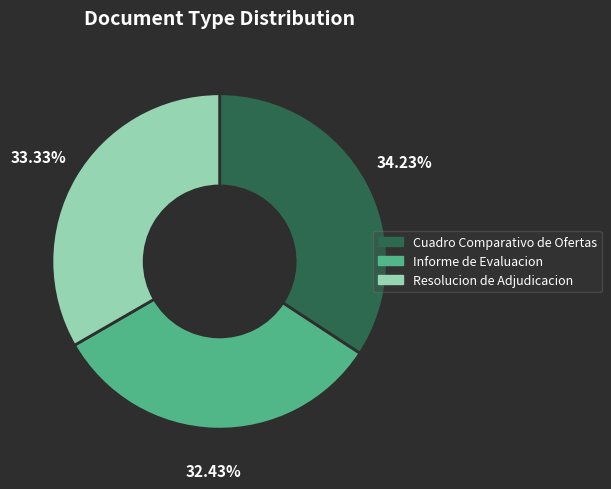

Which has a higher value, Resolucion de Adjudicacion or Informe de Evaluacion?

Resolucion de Adjudicacion